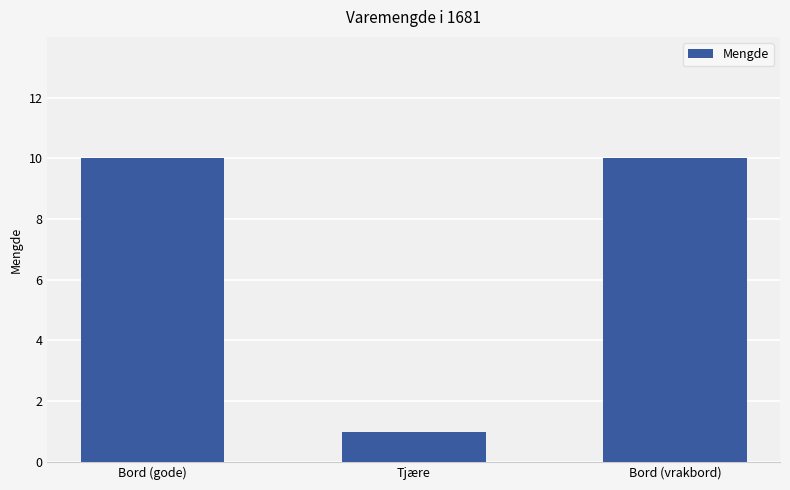

Which has a higher value, Tjære or Bord (vrakbord)?

Bord (vrakbord)